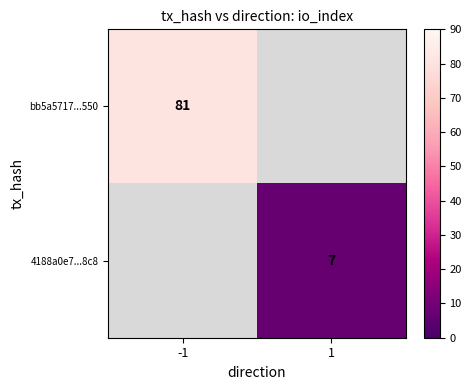

Which category has the highest value across all series?

-1